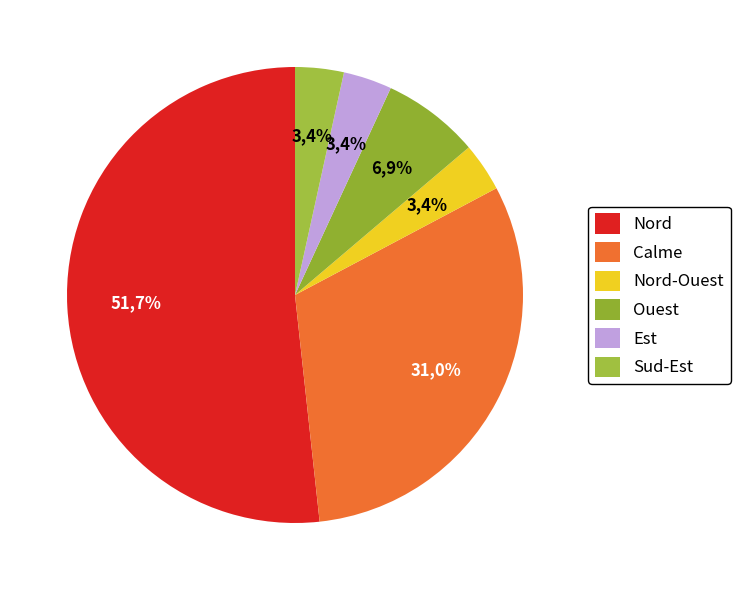

Is there any slice that represents more than half of the pie?

Yes